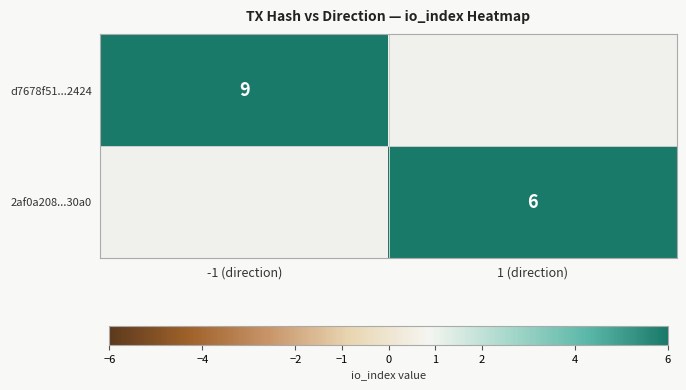

True or false: 2af0a208...30a0 has a value of 4 at 1 (direction).

False